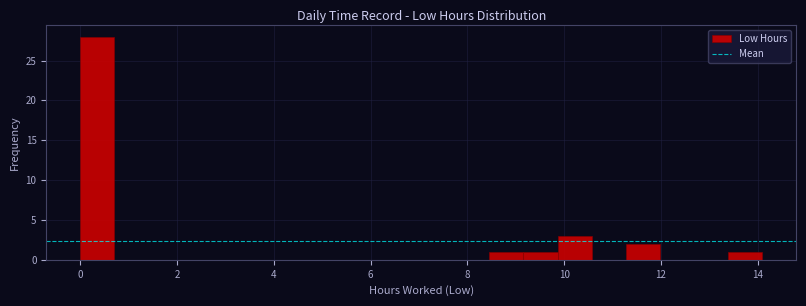

Around what value on the x-axis is the tallest bar? Give the approximate position of its centre, as read against the axis.

0.4